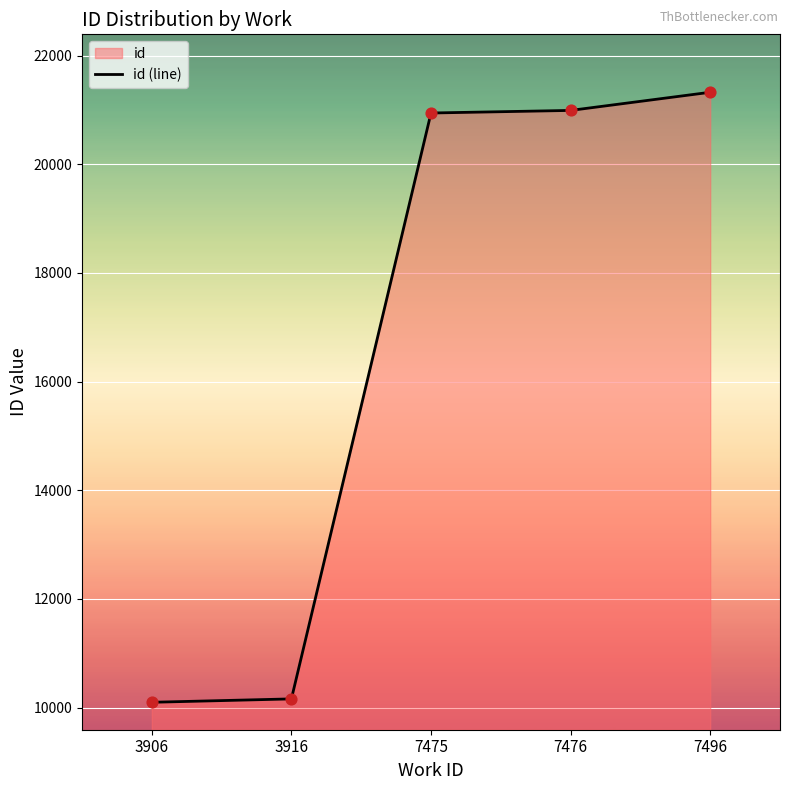

Approximately how many times larger is the value at 7475 compared to 7476?

1.0